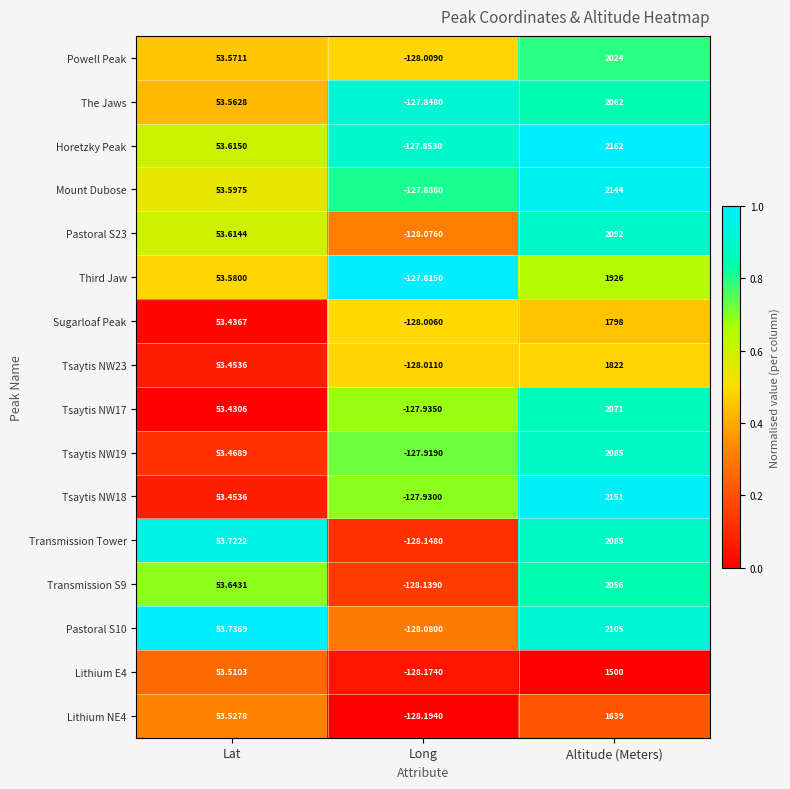

Which label corresponds to the smallest value in the chart?

Long